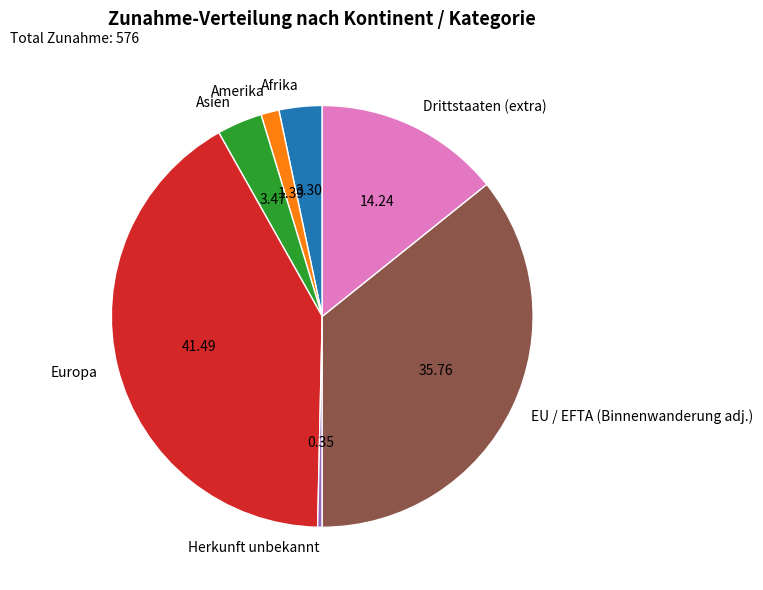

Which has a higher value, Amerika or Herkunft unbekannt?

Amerika